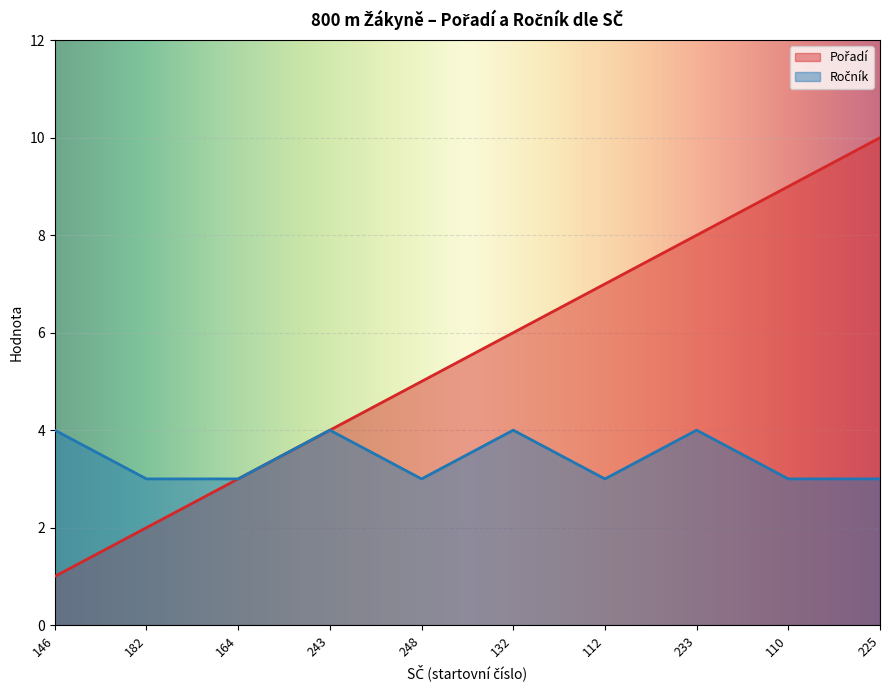

The Pořadí series shows 6 at 243. True or false?

False